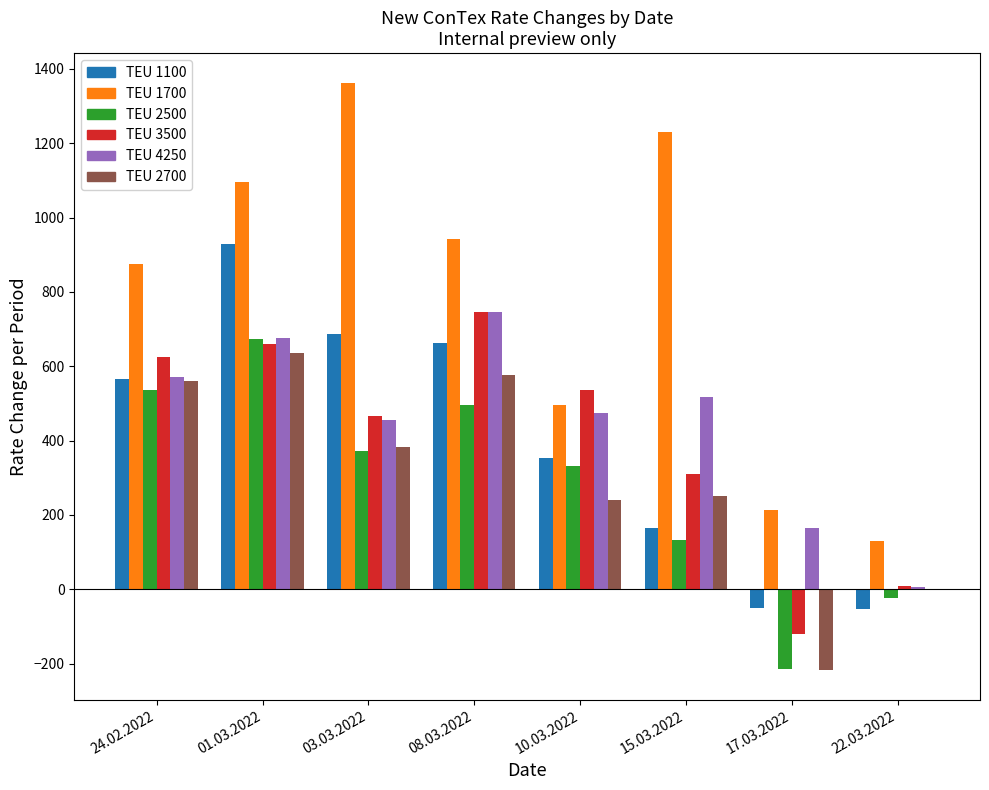

At which category is the sum across all series the highest?

01.03.2022